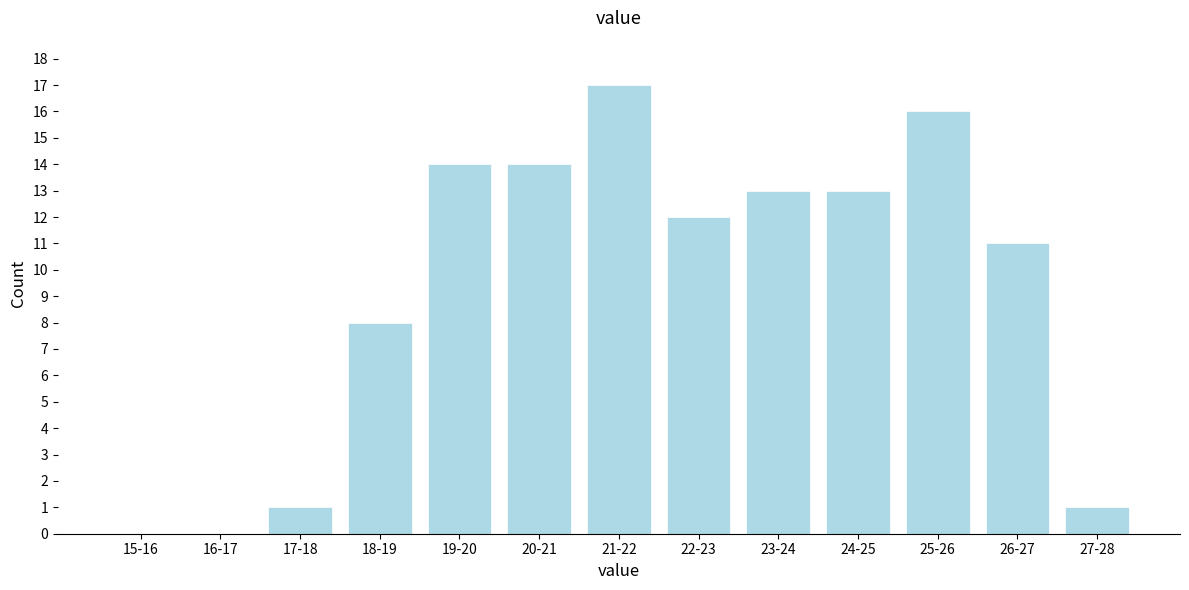

Reading left to right, what are all the values shown in this chart?

15-16=0	16-17=0	17-18=1	18-19=8	19-20=14	20-21=14	21-22=17	22-23=12	23-24=13	24-25=13	25-26=16	26-27=11	27-28=1